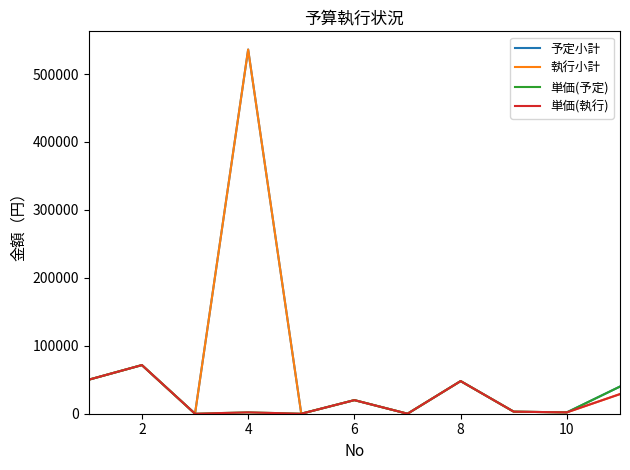

In 執行小計, how many points are higher than both neighbors (excluding endpoints)?

4